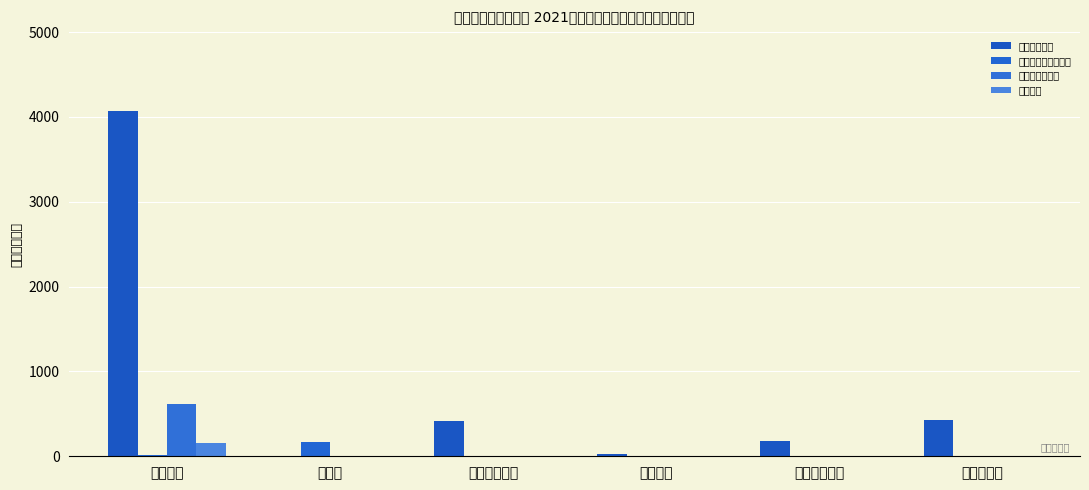

Which series has the widest spread of values?

工资福利支出